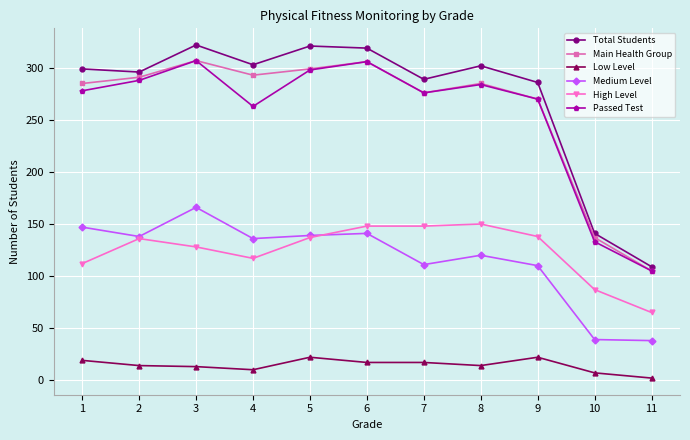

How many data points in Passed Test are less than 278?

5